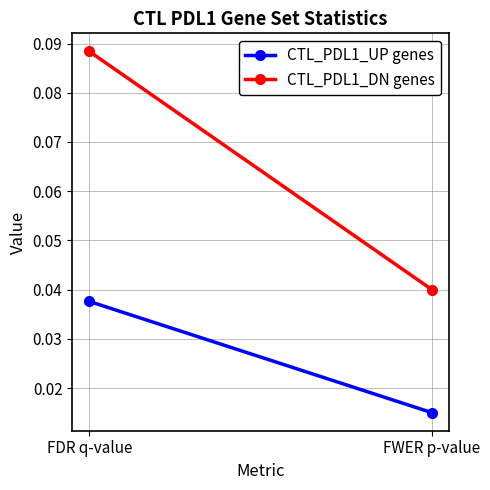

True or false: CTL_PDL1_UP genes has a value of 0.0 at FWER p-value.

False